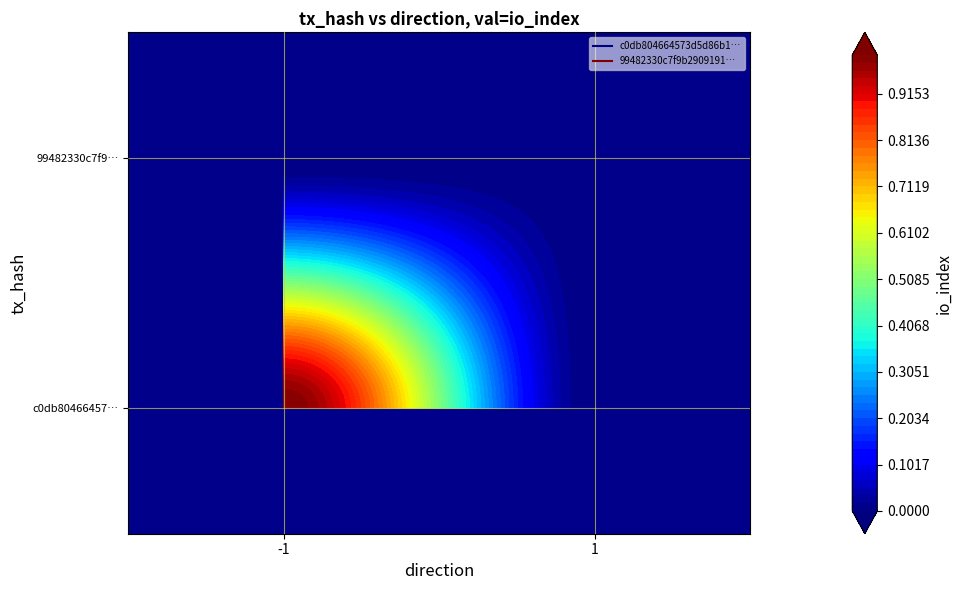

How many data points in c0db804664573d5d86b16ae4863f98e0095e9f3 are less than 1?

1